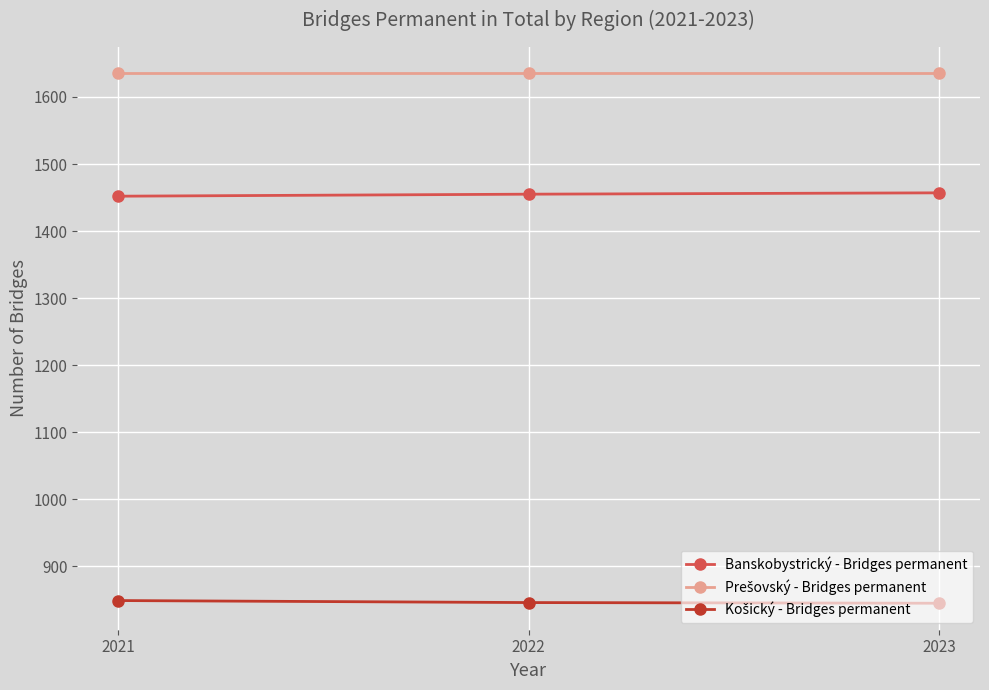

At which label is Banskobystrický - Bridges permanent closest to 1454?

2022